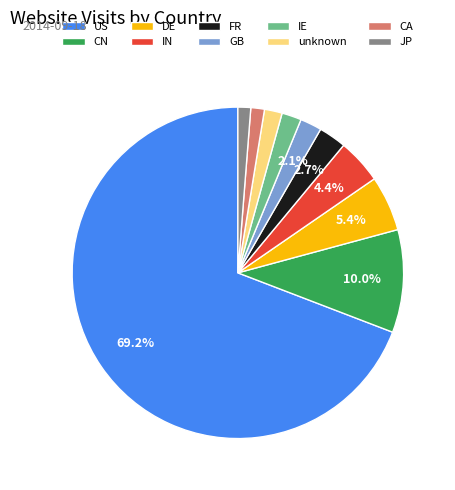

Combined, do US and DE account for over 50%?

Yes